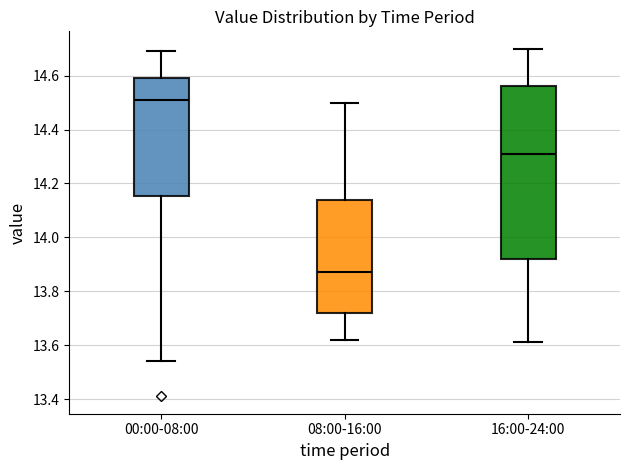

Where is the upper edge of the box for 00:00-08:00 on the y-axis? The values are not printed on the chart, so give them approximately, as read against the axis.

14.60